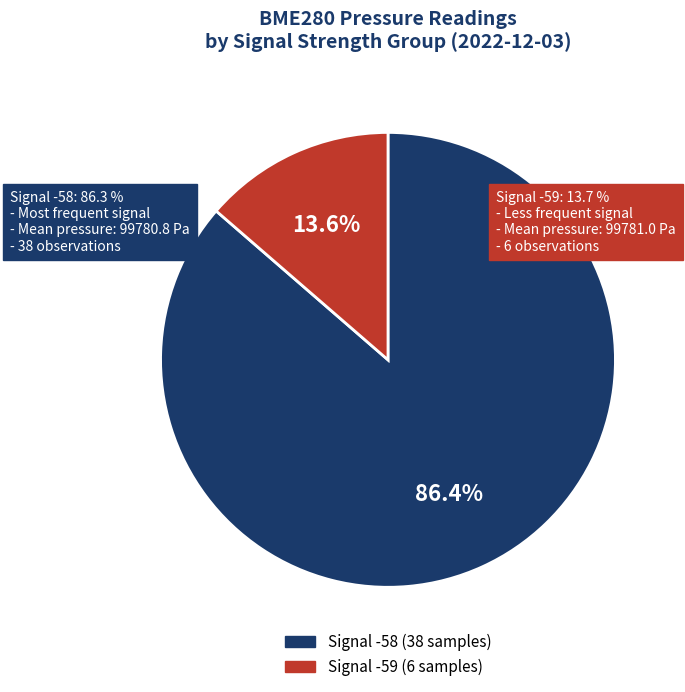

How many slices are in this pie chart?

2